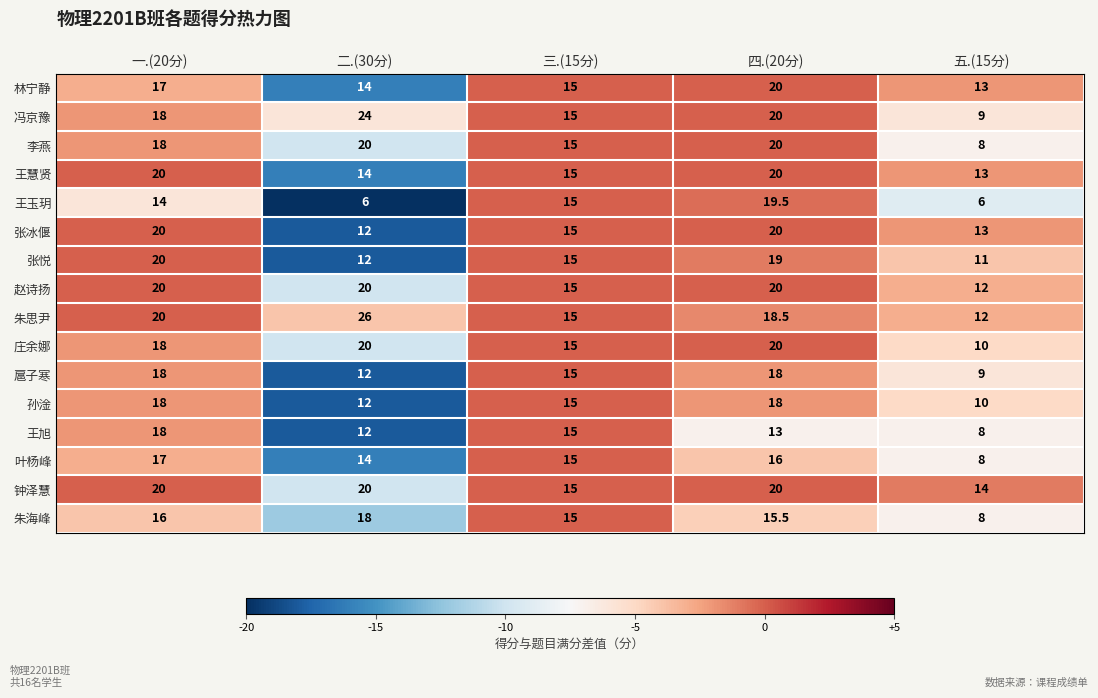

Where is 李燕 nearest to the value 14?

三.(15分)